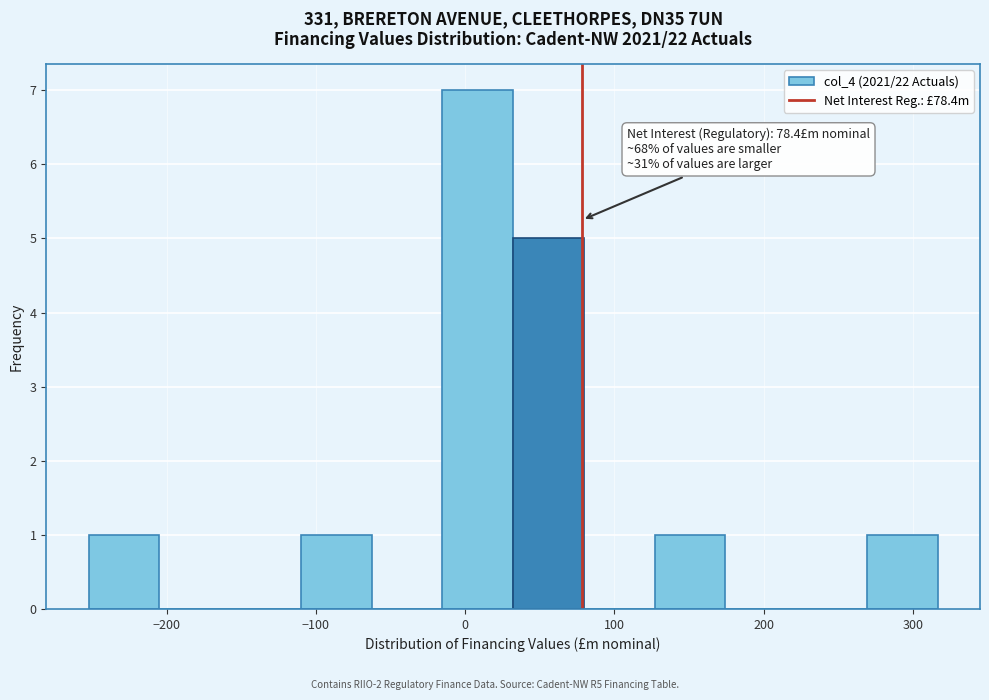

Which range on the x-axis has the tallest bar?

-20 to 30